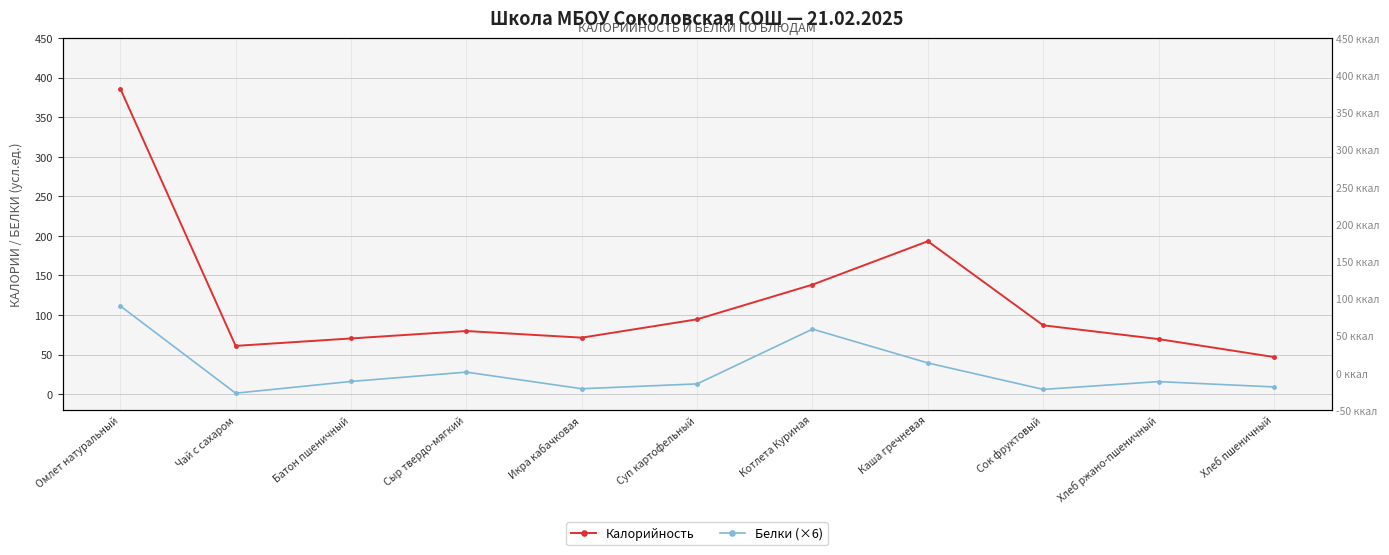

Is the value of Белки (×6) at Сыр твердо-мягкий greater than the value of Калорийность at Каша гречневая?

No